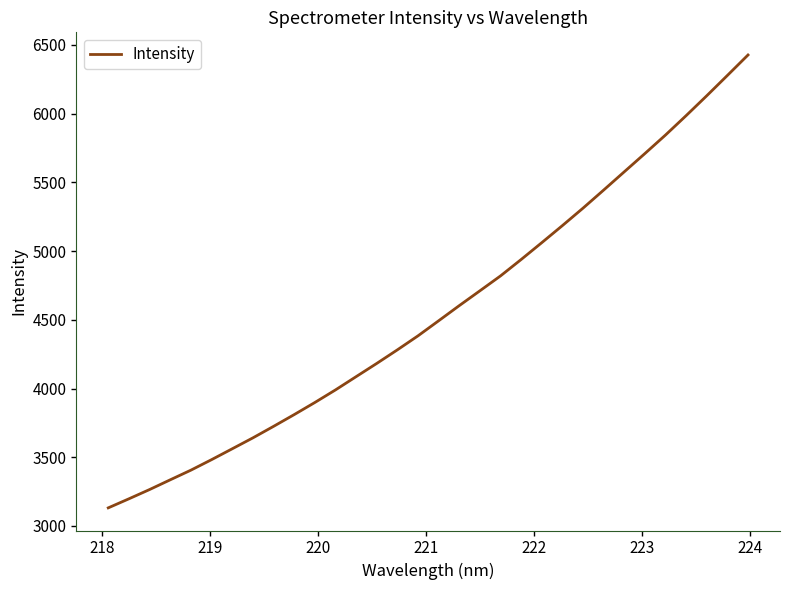

What is the smallest value displayed?

3131.8